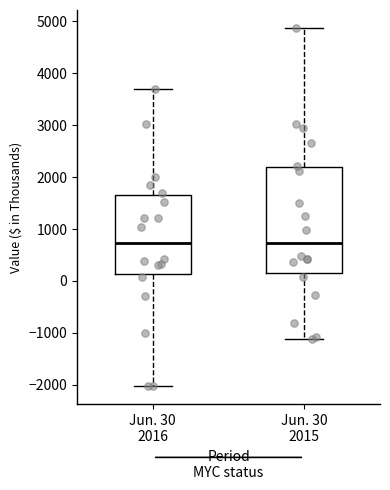

Where is the lower edge of the box for Jun. 30 2015 on the y-axis? The values are not printed on the chart, so give them approximately, as read against the axis.

200